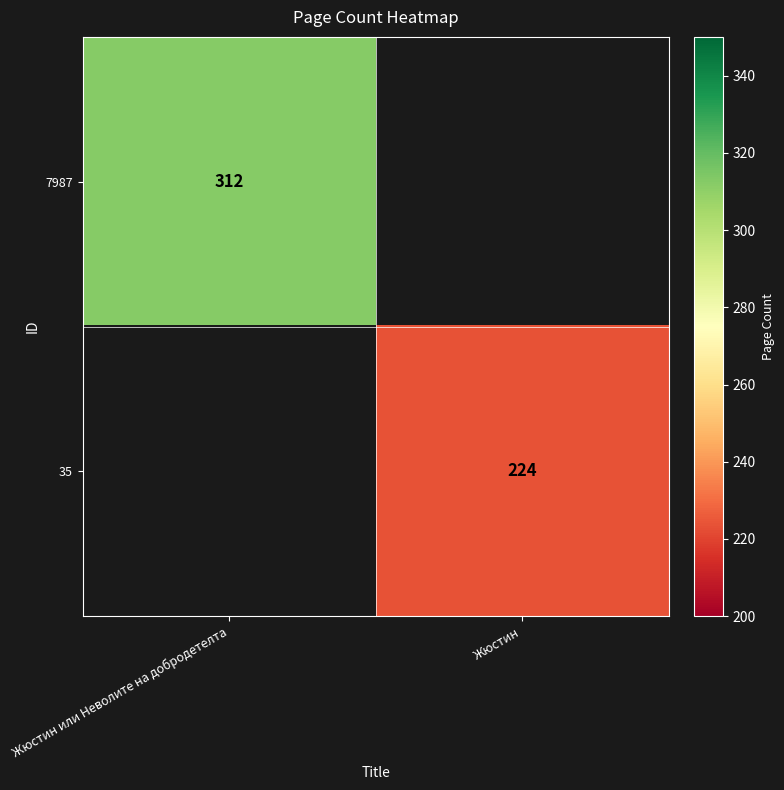

The value of 35 at Жюстин is 224. True or false?

True